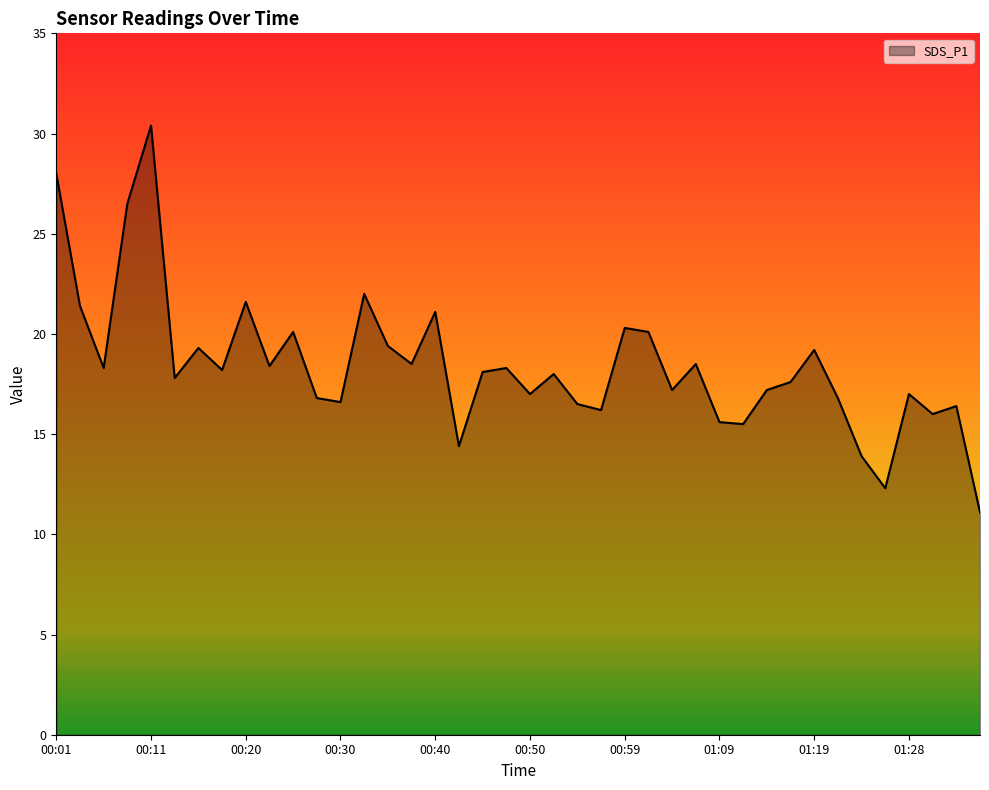

What is the difference between the maximum and minimum values?

19.3